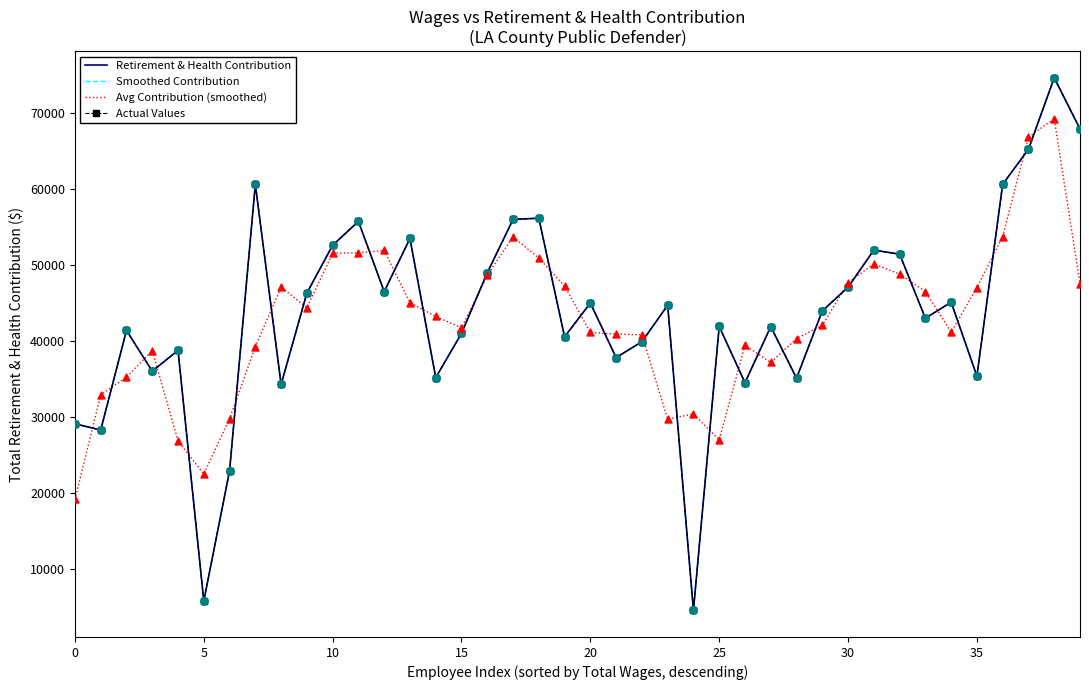

At which category is the sum across all series the highest?

38